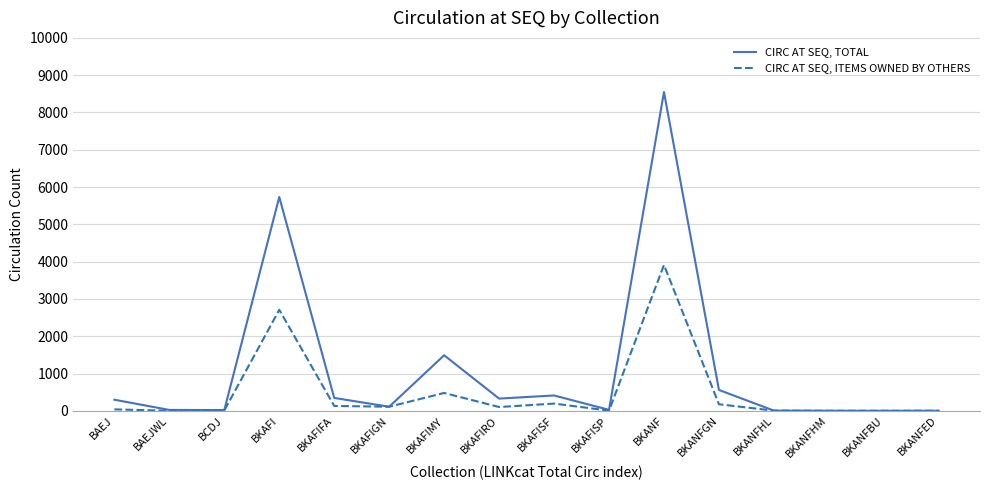

At which category is the sum across all series the highest?

BKANF